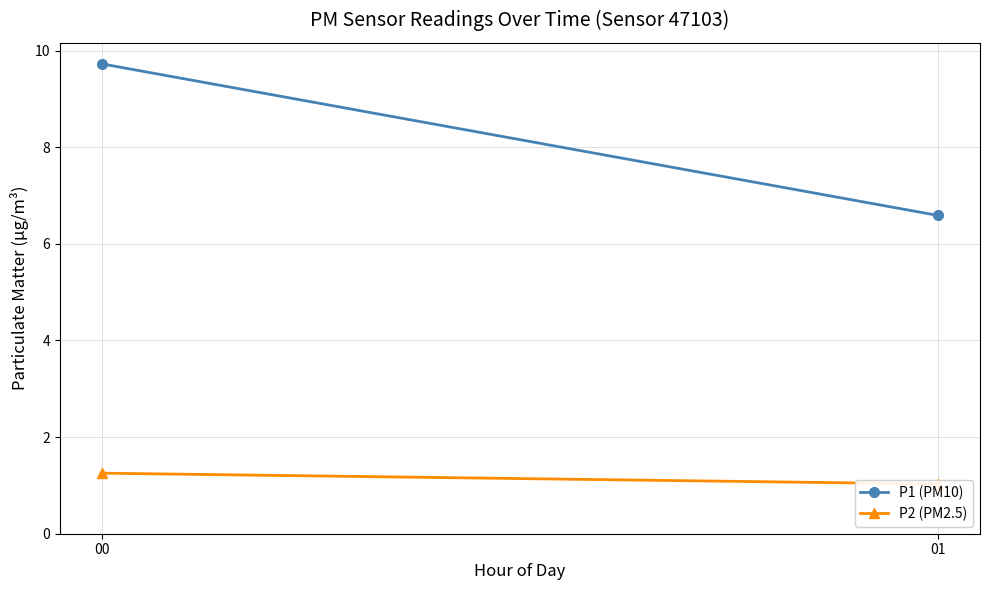

Reading right to left, what are all the values shown in this chart?

P1 (PM10): 01=6.6	00=9.7
P2 (PM2.5): 01=1.0	00=1.3